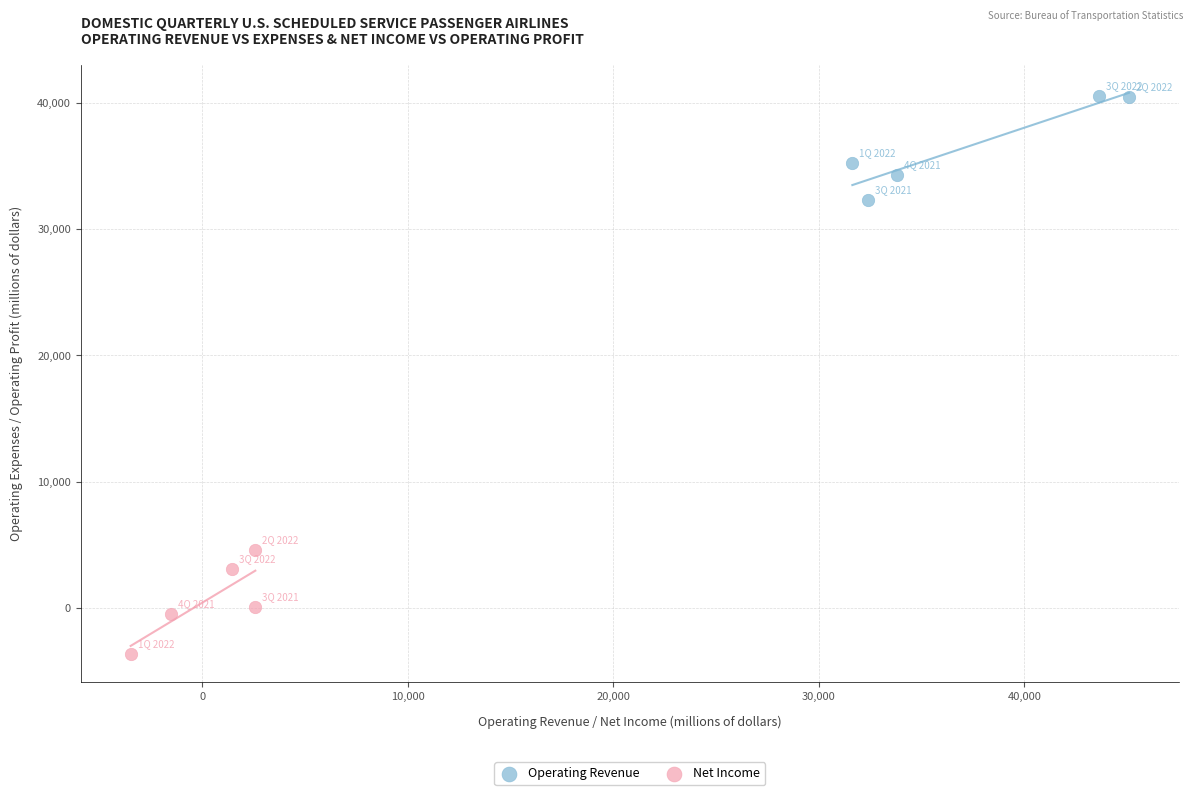

Which series contains the lowest Y value?

Net Income